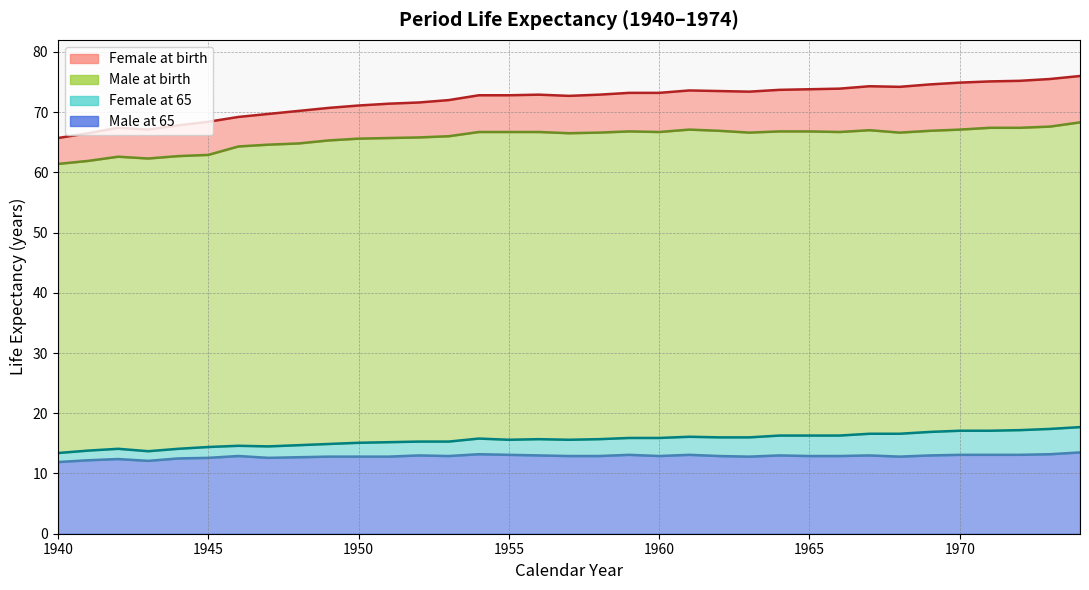

Which category has the lowest value in the Male at 65 series?

1940